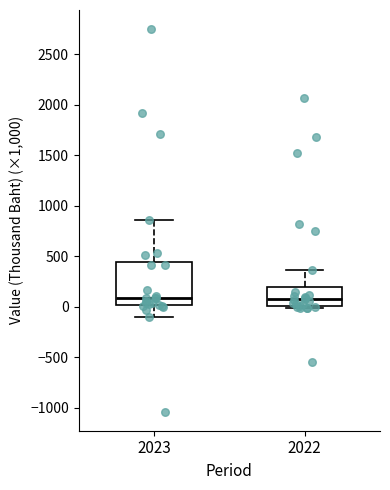

Comparing the boxes themselves (not the whiskers), which one is the tallest?

2023